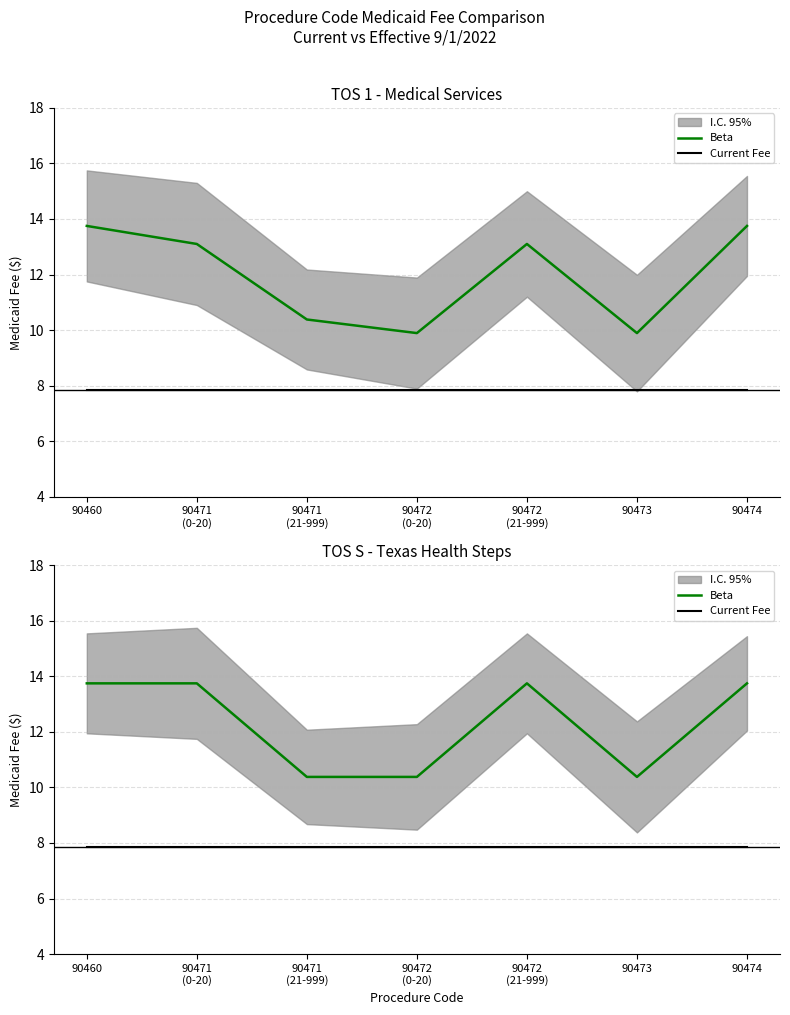

What is the value of the Beta point at the 6th from the left?

10.4